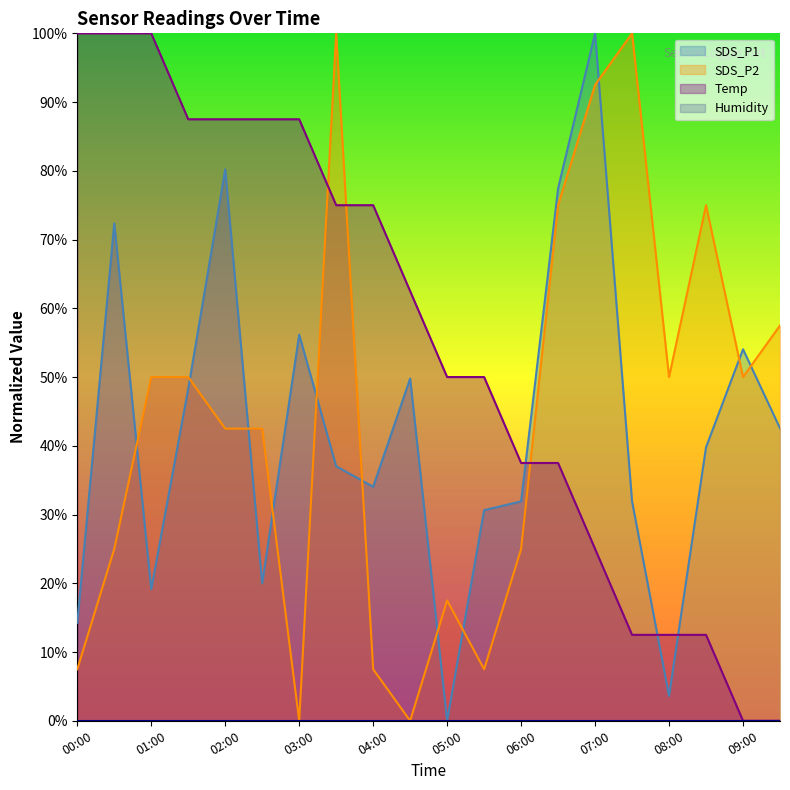

List the series in order of their peak value, lowest first.

SDS_P1, SDS_P2, Temp